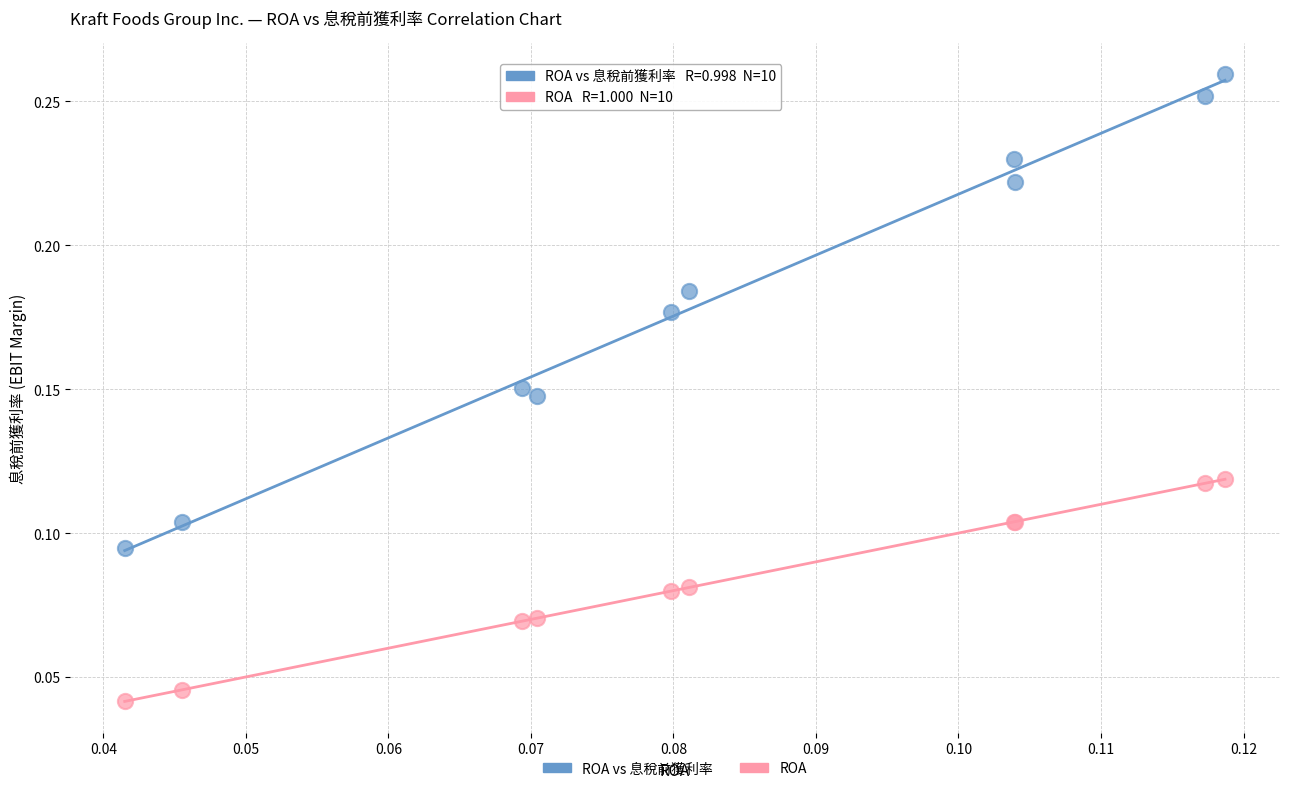

Which series reaches the minimum Y coordinate?

ROA